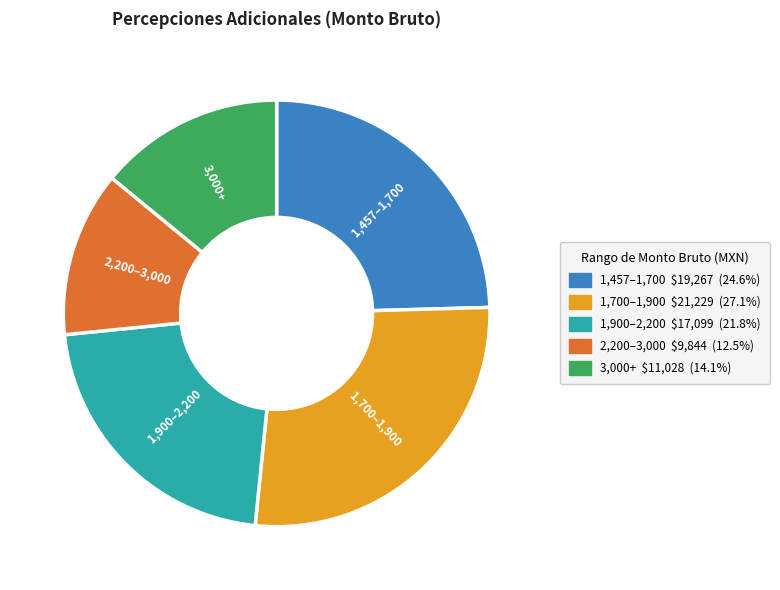

Is there a majority slice in this chart?

No